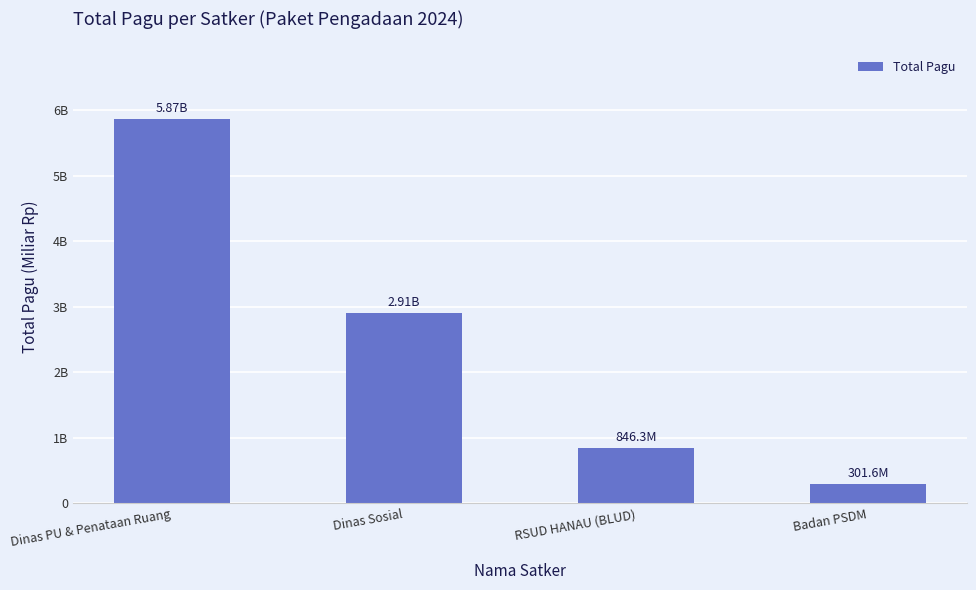

Does the chart contain any negative values?

No